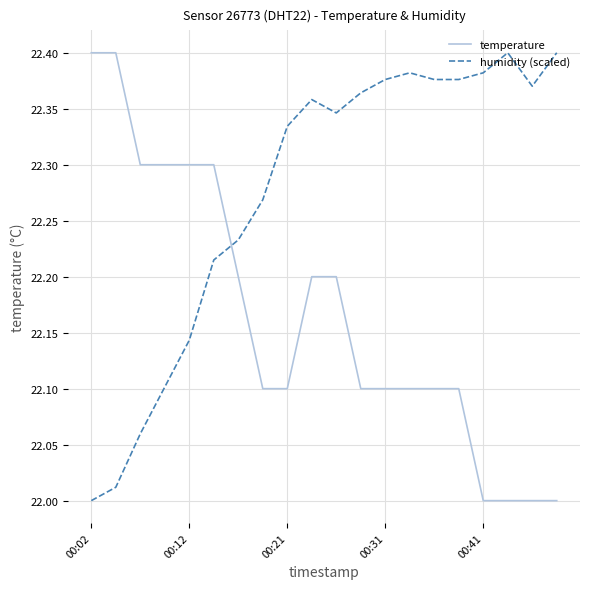

True or false: humidity (scaled) and temperature intersect in this chart.

True